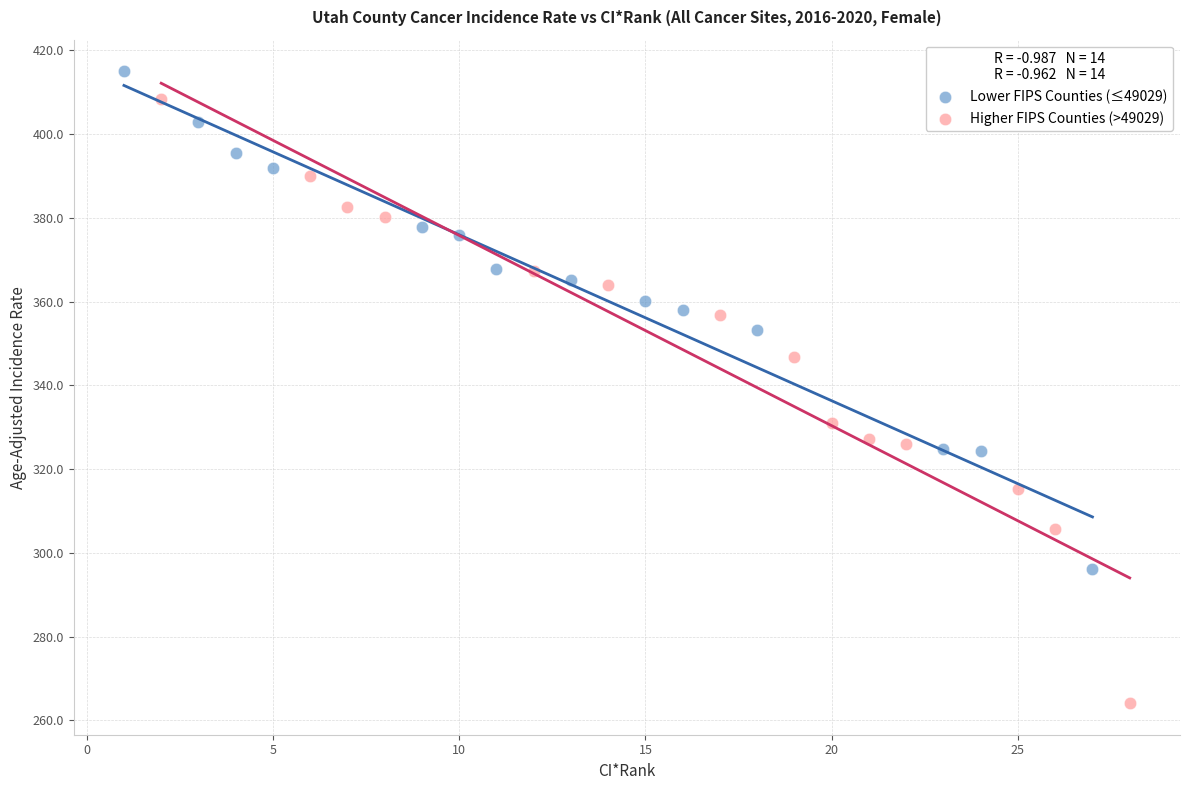

Which series has the widest spread of Y values?

Higher FIPS Counties (>49029)